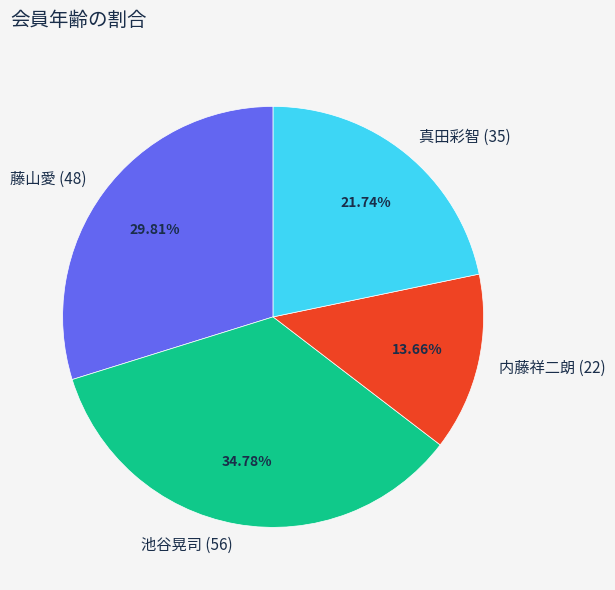

To the nearest percent, what percentage of the pie is 池谷晃司 (56)?

35%